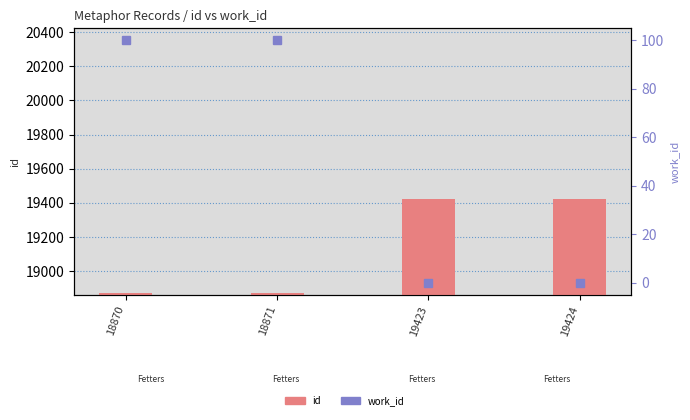

Reading left to right, what are all the values shown in this chart?

18870	18871	19423	19424